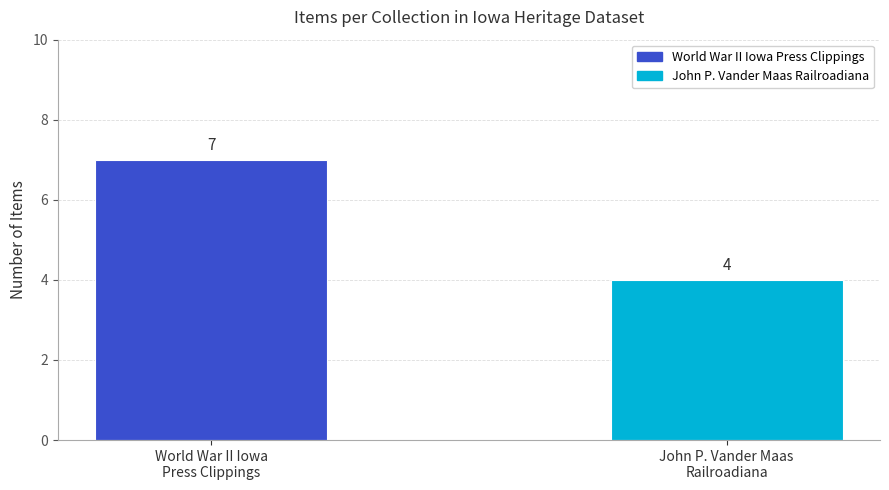

What is the label of the 1st bar from the right?

John P. Vander Maas
Railroadiana